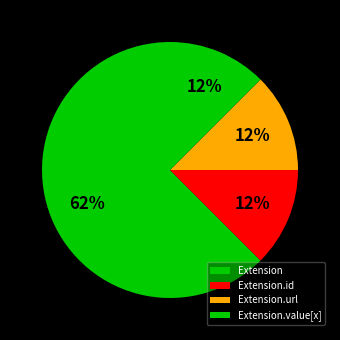

Does Extension.url represent more than half of the total?

No